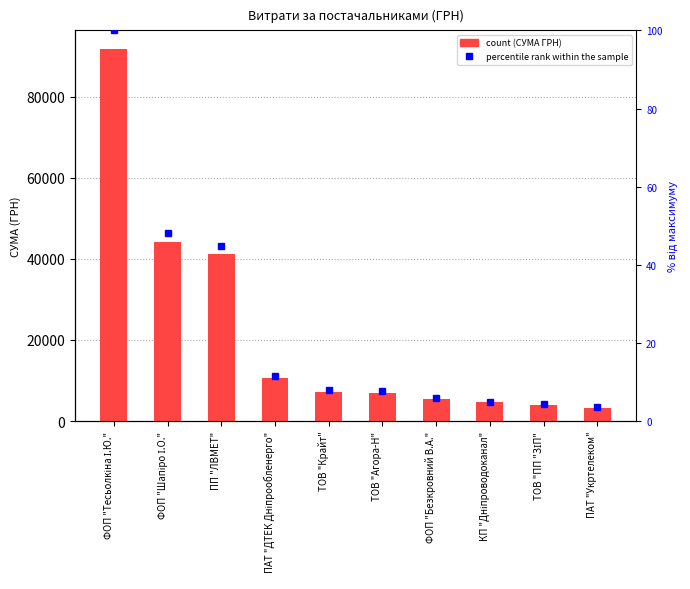

How many categories are shown in the chart?

10